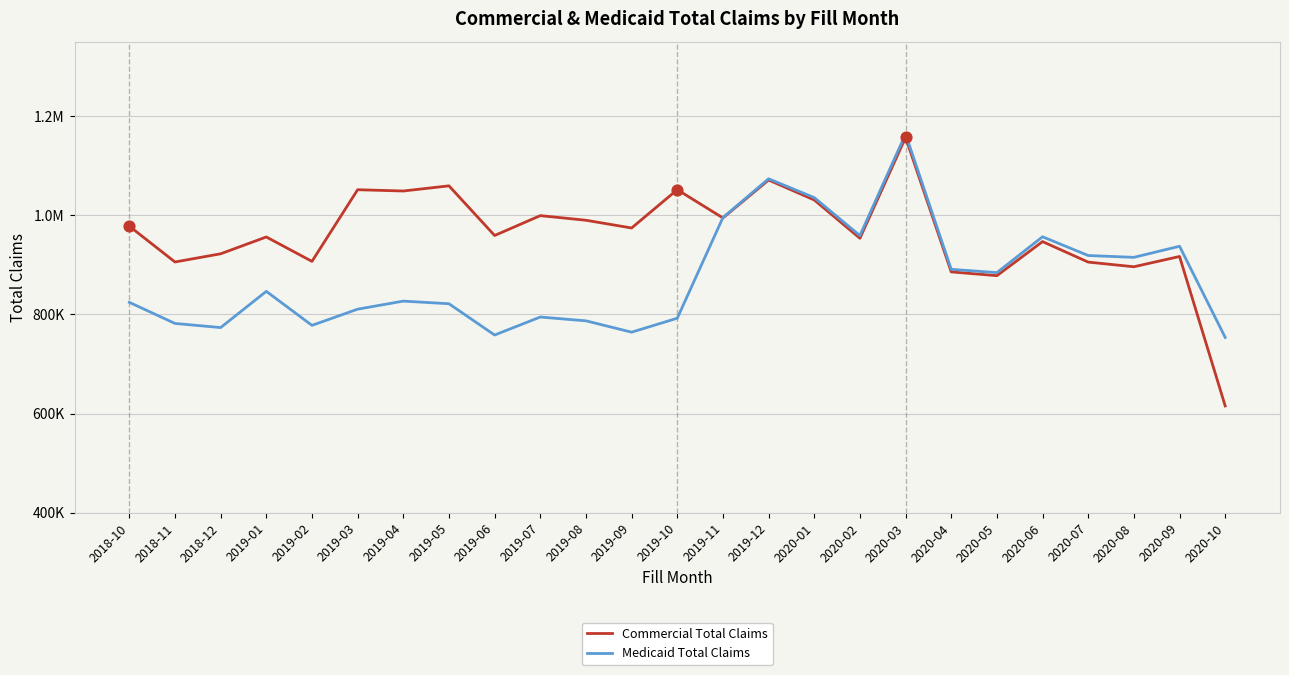

Does the chart have visible grid lines?

Yes